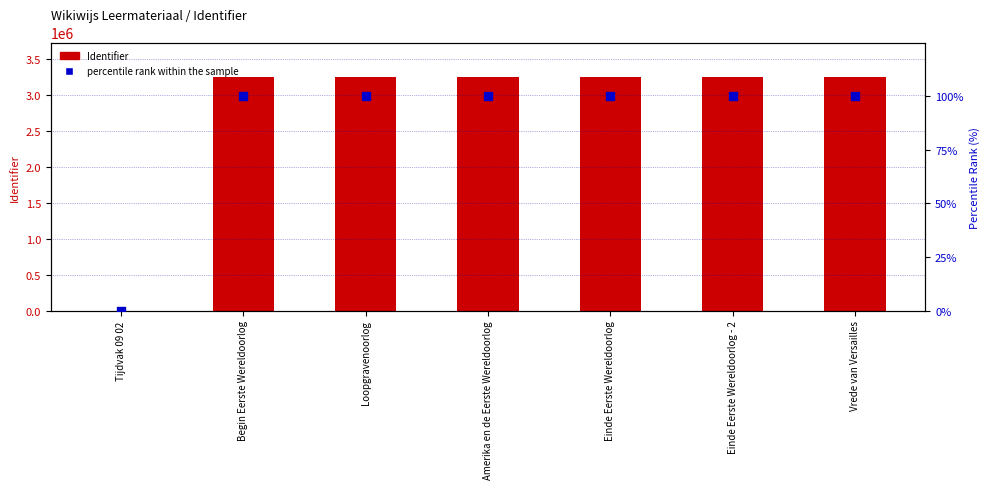

At how many categories does at least one series exceed 1937604?

6